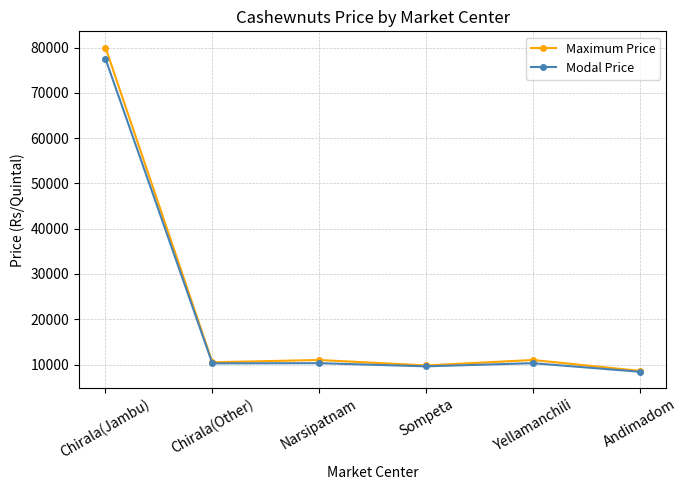

Rank the series by their maximum value, from highest to lowest.

Maximum Price, Modal Price